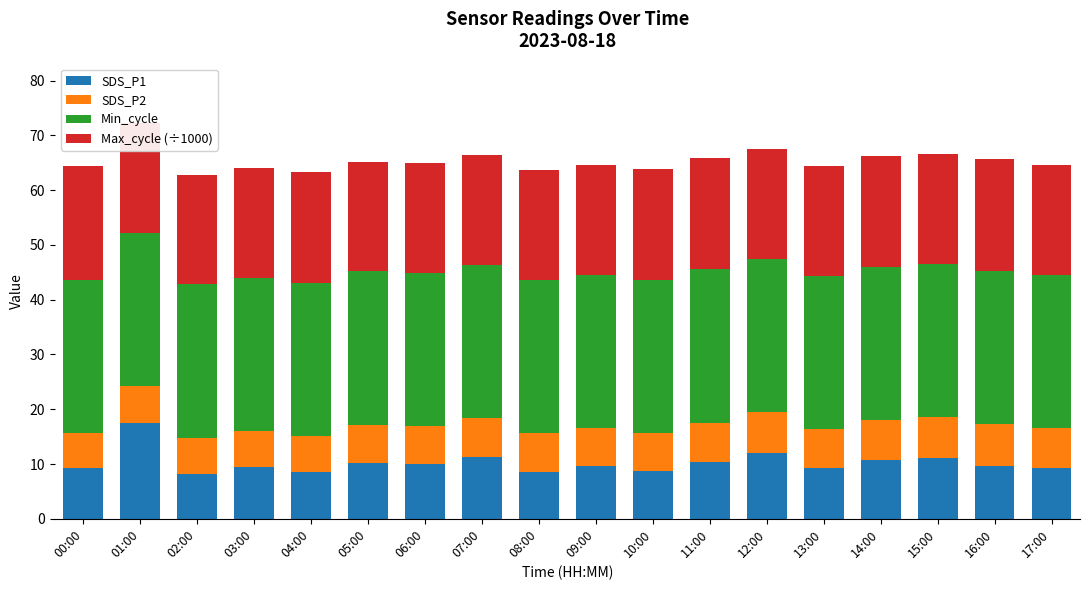

What is the lowest value of the SDS_P1 series?

8.2